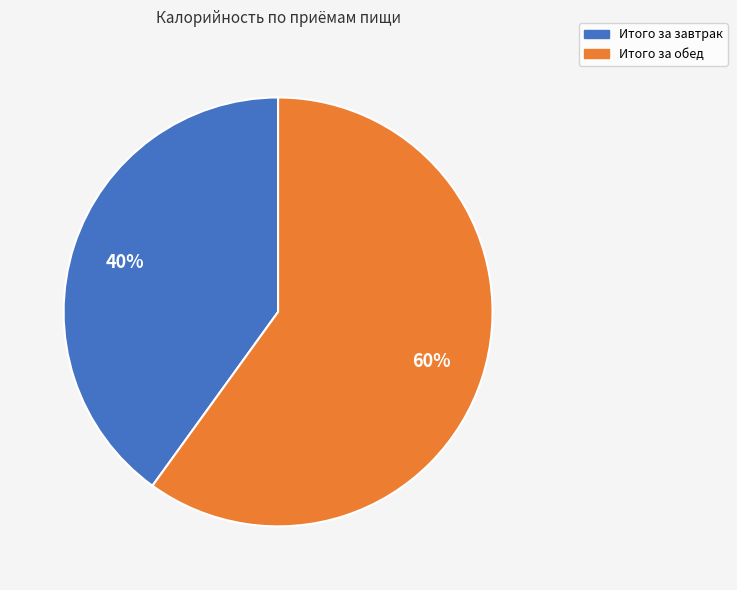

The Итого за обед slice represents 60% of the pie. True or false?

True